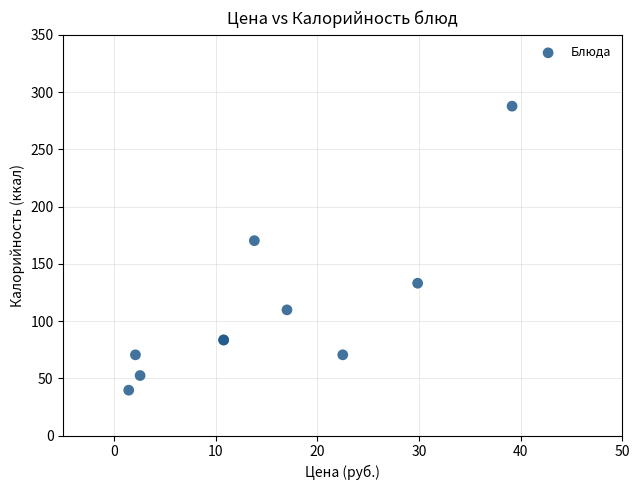

What Y value in the scatter plot is closest to 163?

170.2